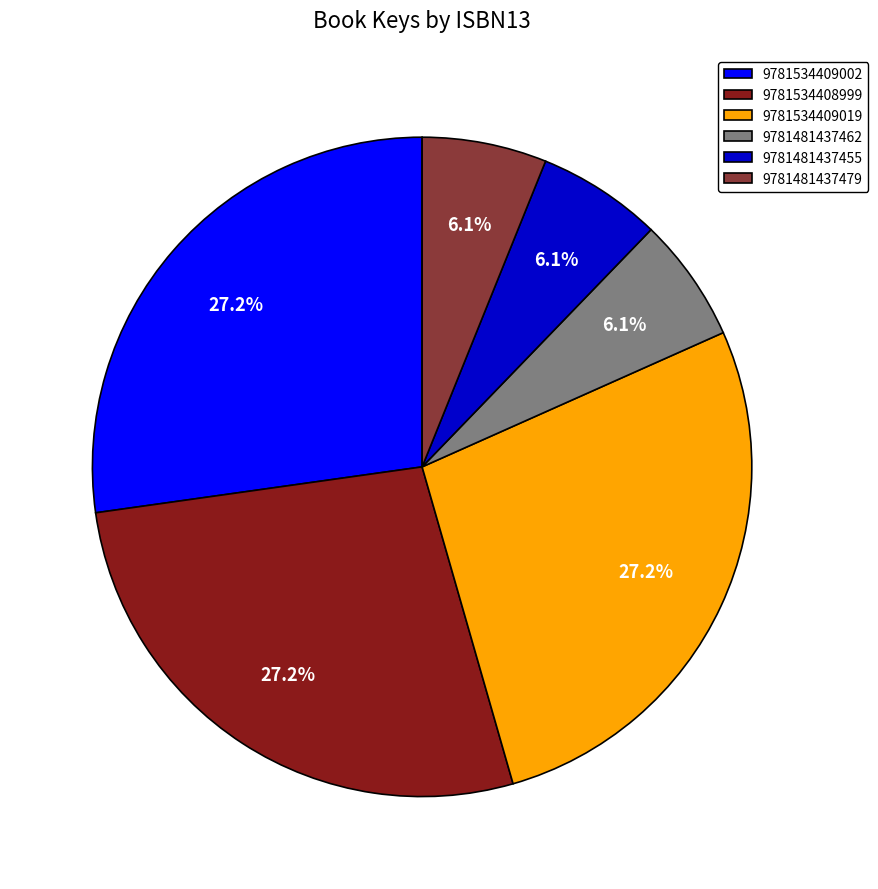

Combined, what portion of the pie is 9781481437479 and 9781534408999?

33.3%